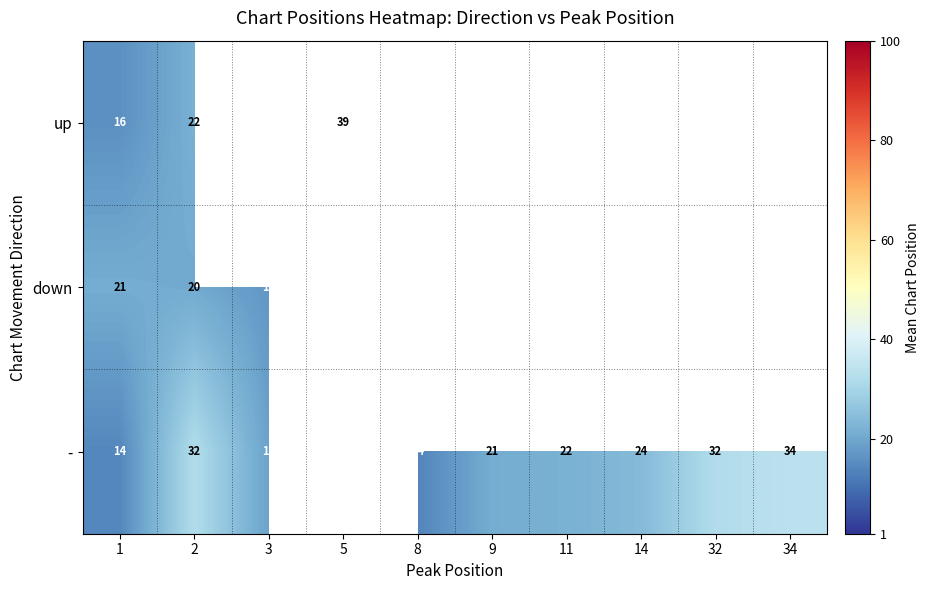

Is the value of - at 34 greater than the value of up at 2?

Yes